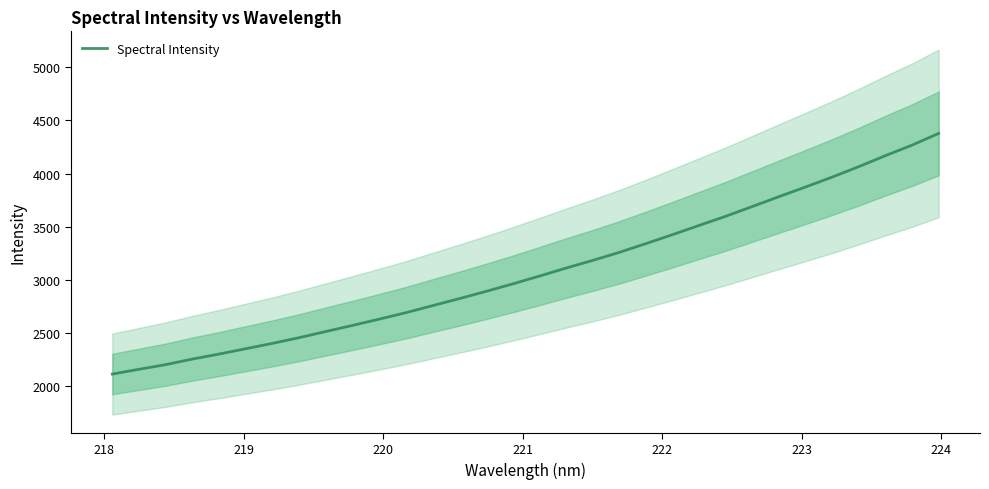

Is this an area chart (filled region under the line)?

No